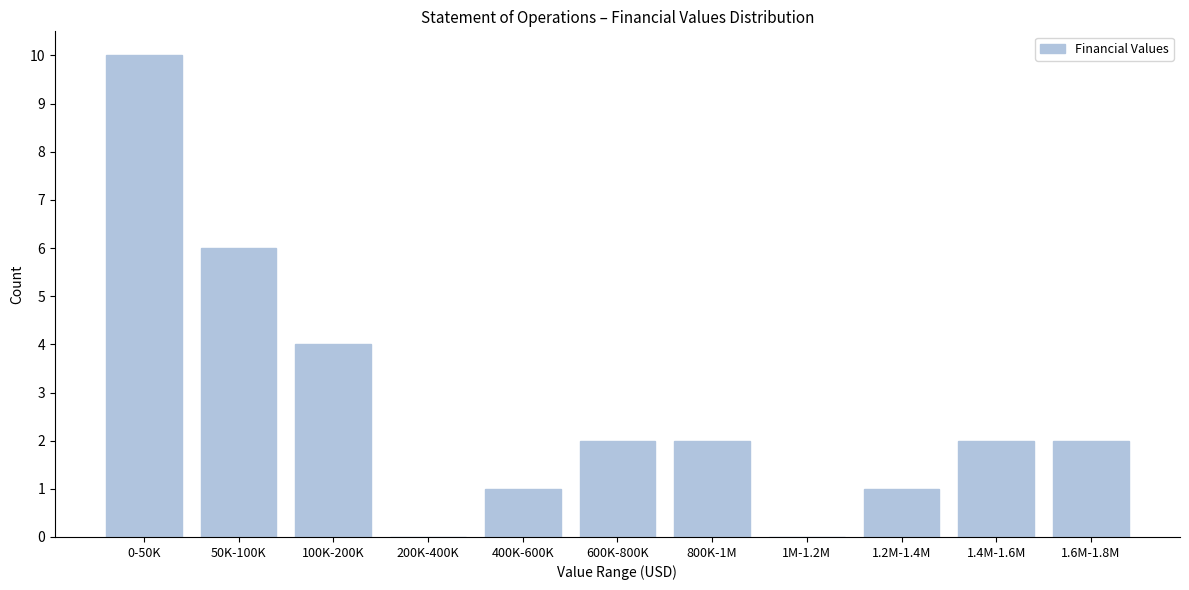

Reading left to right, what are all the values shown in this chart?

0-50K=10	50K-100K=6	100K-200K=4	200K-400K=0	400K-600K=1	600K-800K=2	800K-1M=2	1M-1.2M=0	1.2M-1.4M=1	1.4M-1.6M=2	1.6M-1.8M=2